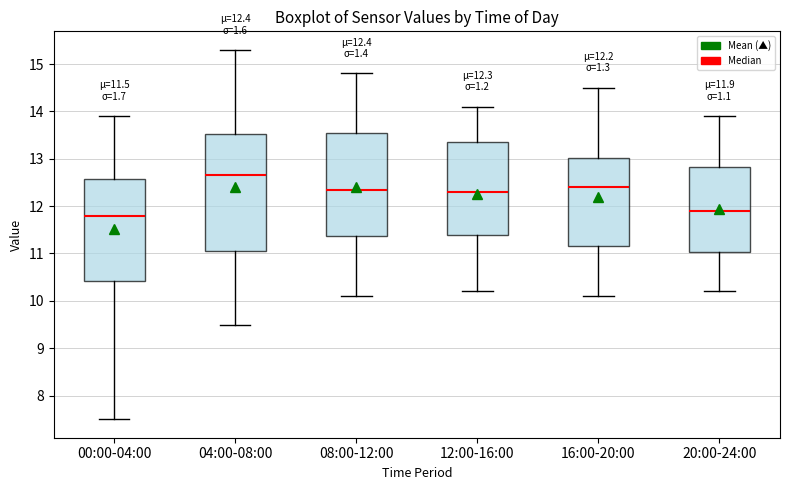

Comparing the boxes themselves (not the whiskers), which one is the tallest?

04:00-08:00